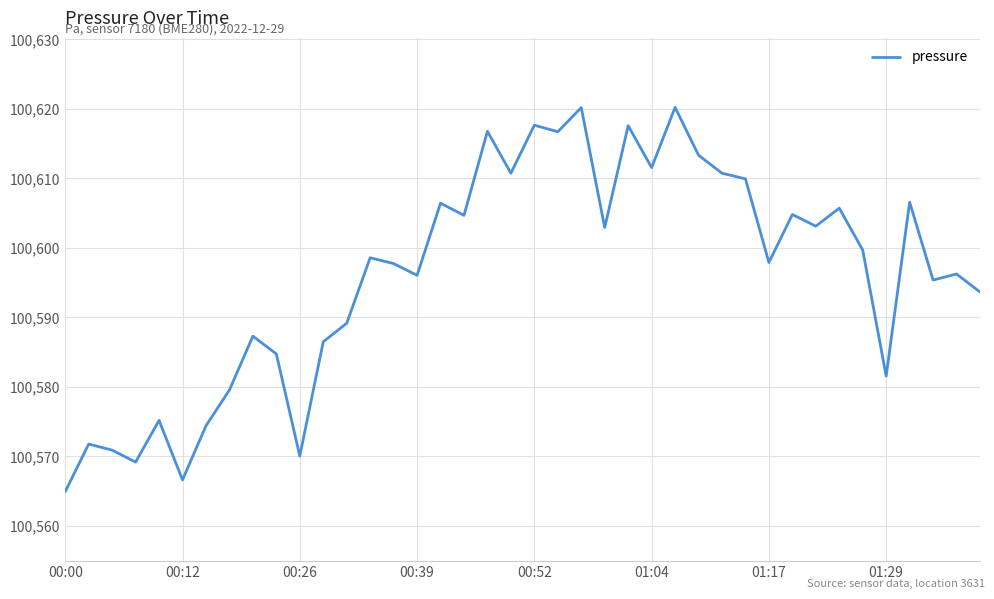

What is the minimum value shown in the chart?

100564.9